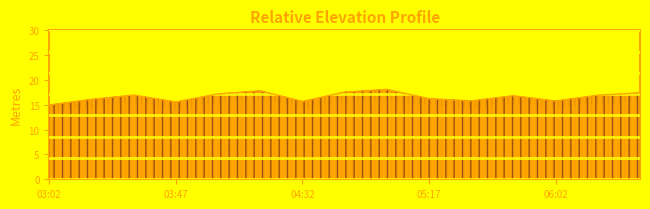

How many points are lower than both their immediate neighbors (excluding endpoints)?

4